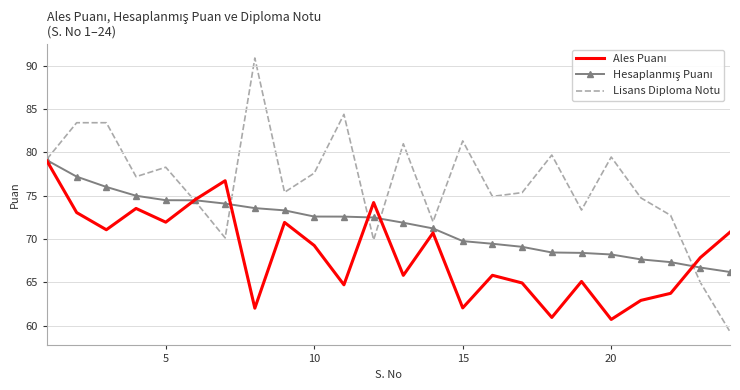

Which series has the largest total across all categories?

Lisans Diploma Notu